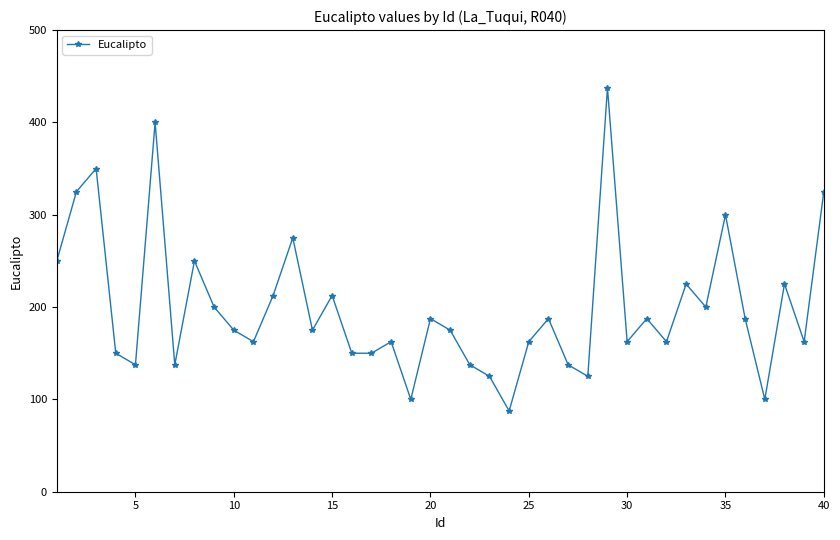

What is the smallest value displayed?

87.5